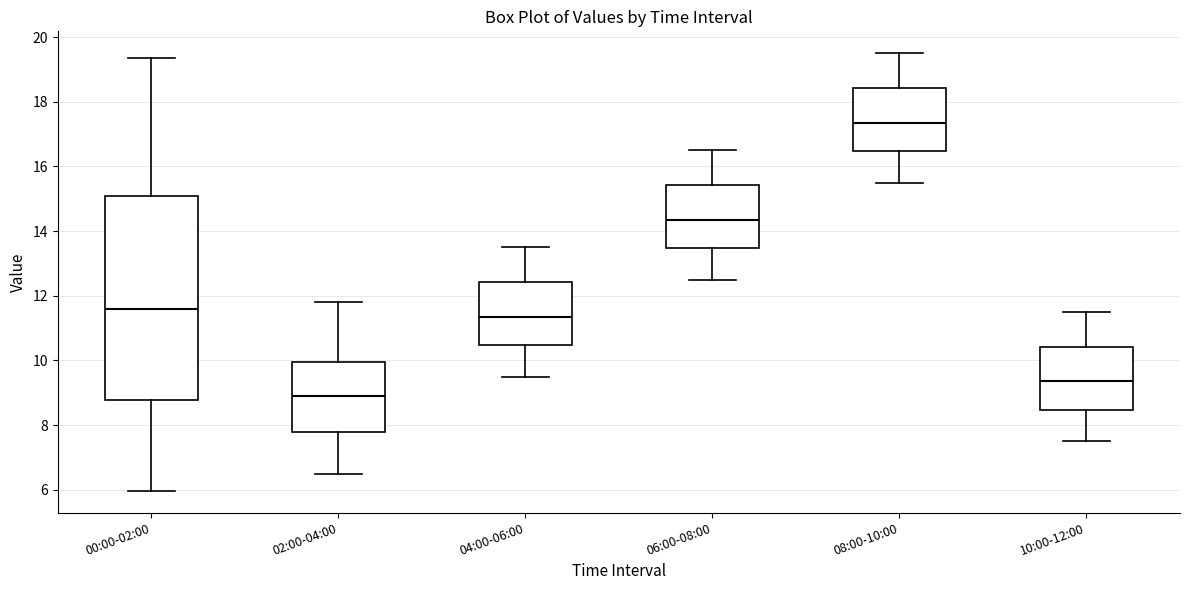

Reading left to right, transcribe this box plot: for each box, give where its median line is, the range the box spans, and where its two whiskers end, as read against the y-axis. The values are not printed on the chart, so give them approximately, as read against the axis.

00:00-02:00: median 11.6, box 8.8 to 15.0, whiskers 6.0 to 19.4
02:00-04:00: median 9.0, box 7.8 to 10.0, whiskers 6.6 to 11.8
04:00-06:00: median 11.4, box 10.4 to 12.4, whiskers 9.6 to 13.6
06:00-08:00: median 14.4, box 13.4 to 15.4, whiskers 12.6 to 16.6
08:00-10:00: median 17.4, box 16.4 to 18.4, whiskers 15.6 to 19.6
10:00-12:00: median 9.4, box 8.4 to 10.4, whiskers 7.6 to 11.6